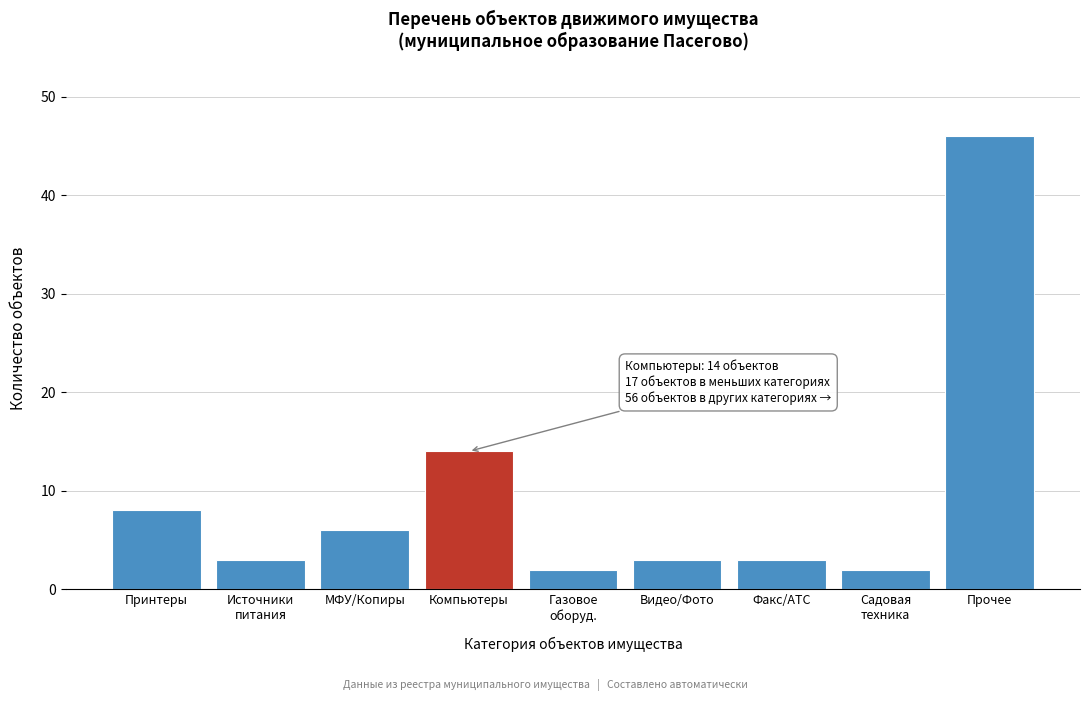

Reading left to right, list all the values displayed in this chart.

8	3	6	14	2	3	3	2	46